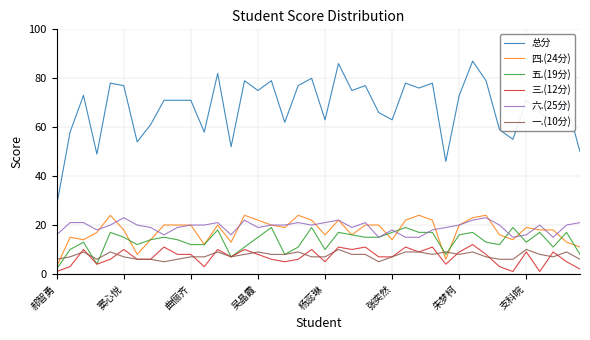

Which series has the largest total across all categories?

总分